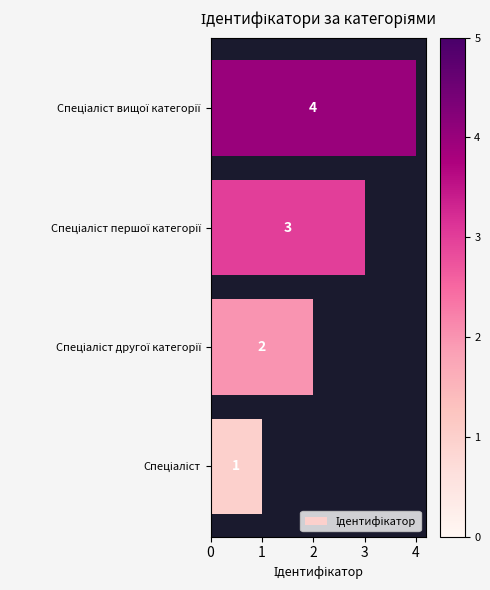

What is the maximum value shown in the chart?

4